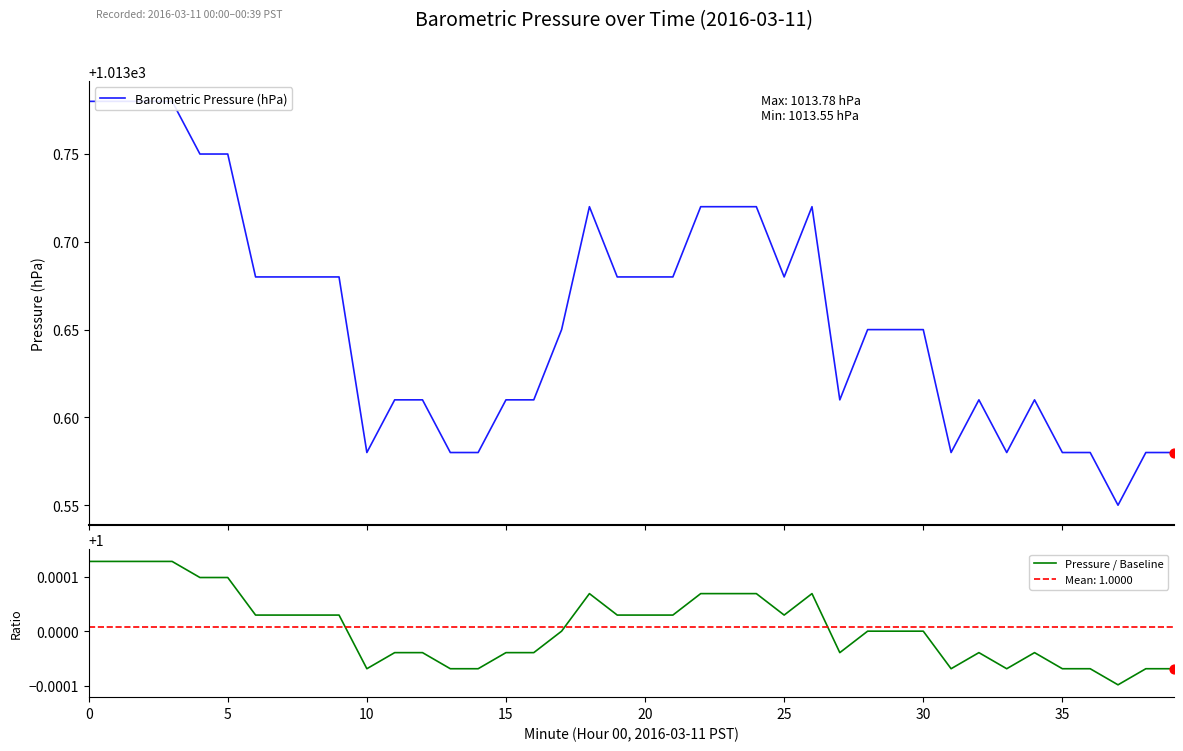

What is the total value across all series at 20?

1014.8